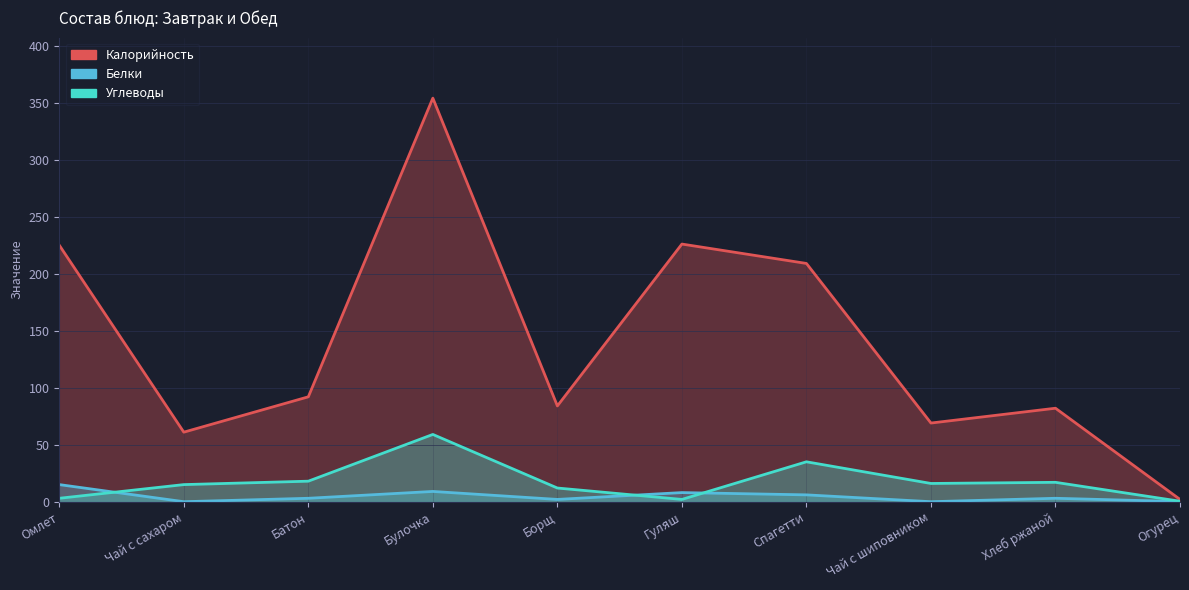

What position from the left is Гуляш?

6